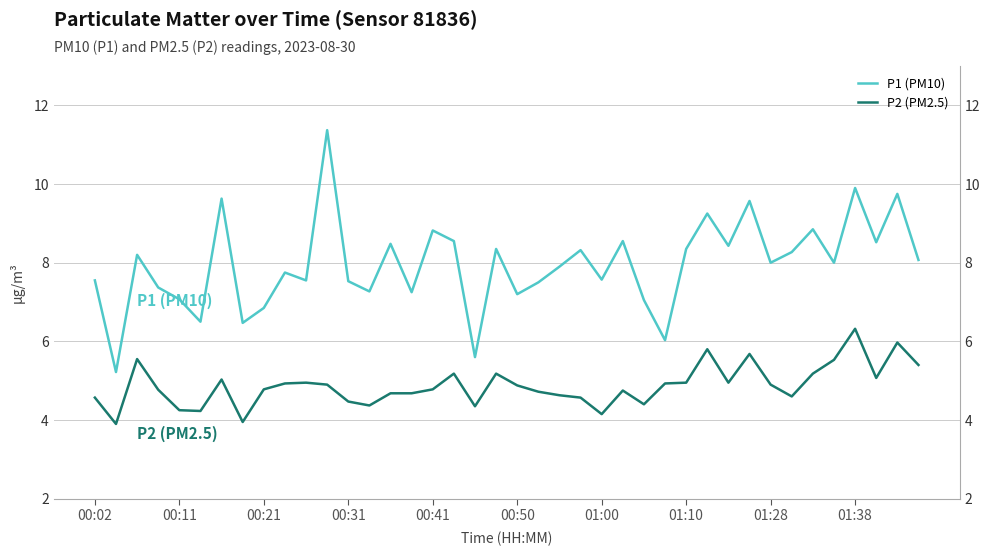

Rank the series by their average value, from highest to lowest.

P1 (PM10), P2 (PM2.5)